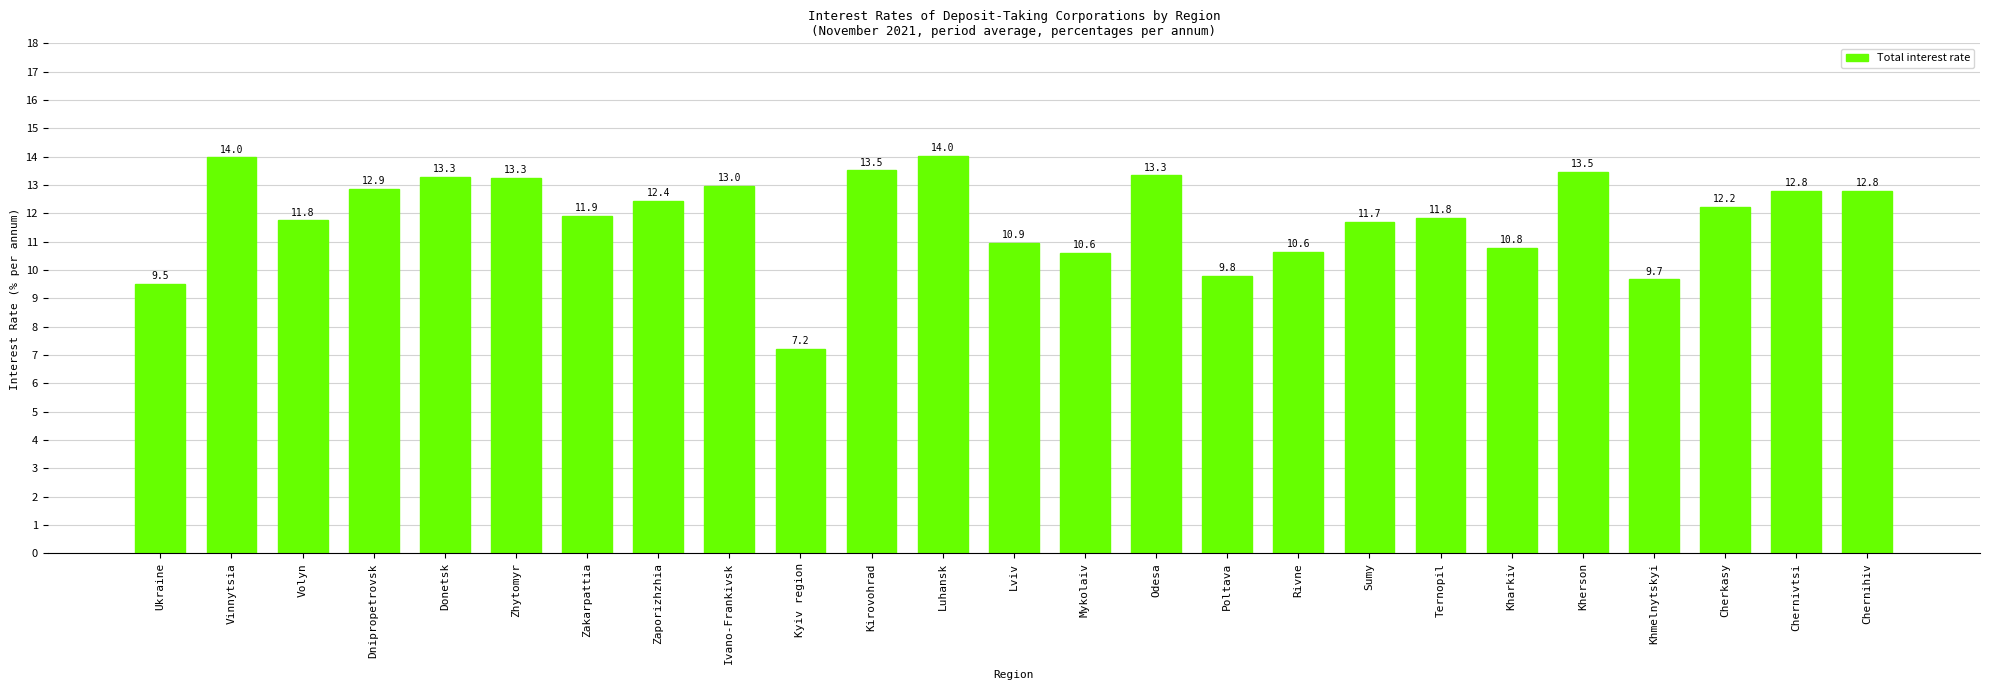

Does the chart contain stacked bars?

No